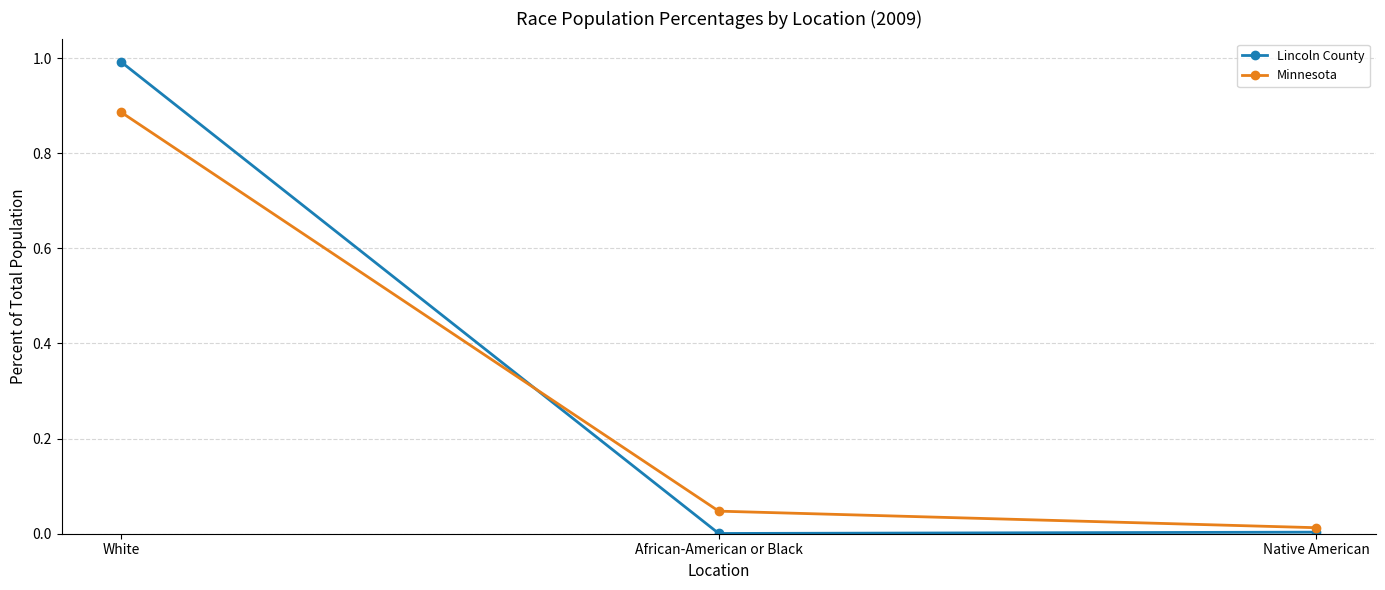

At African-American or Black, list the series in order from smallest to largest.

Lincoln County, Minnesota